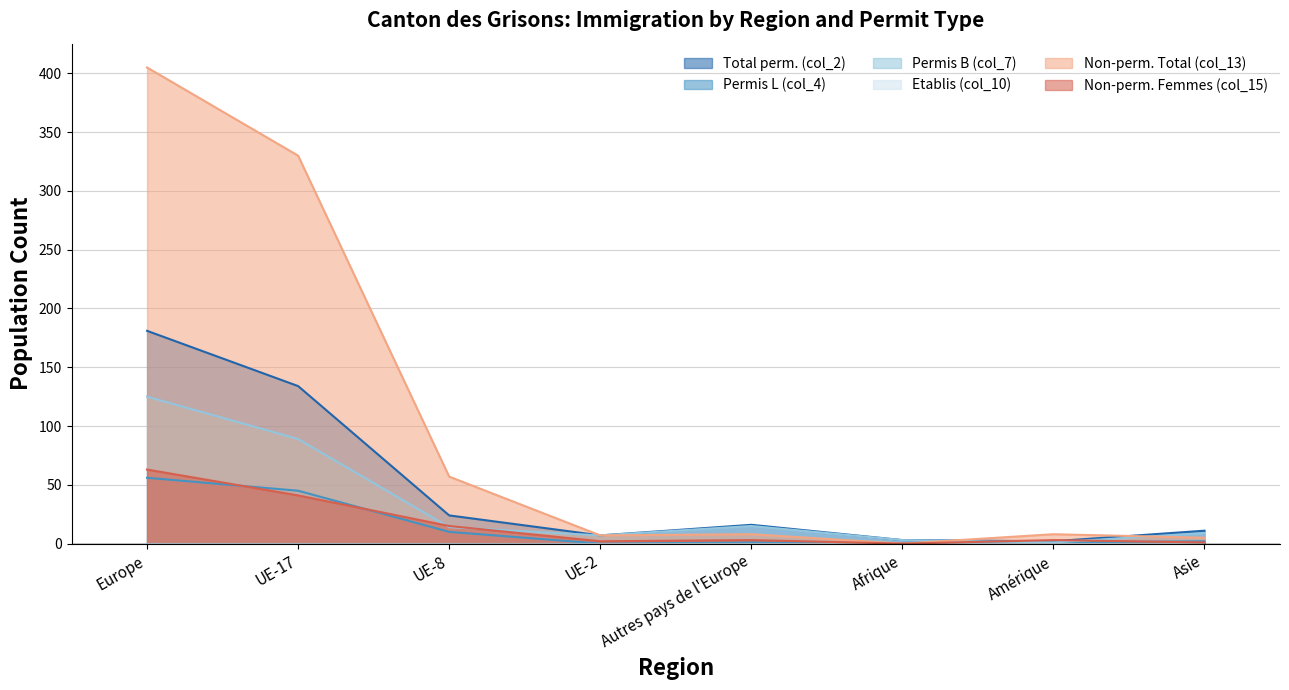

How many interior local peaks does the Non-perm. Femmes (col_15) series have?

2